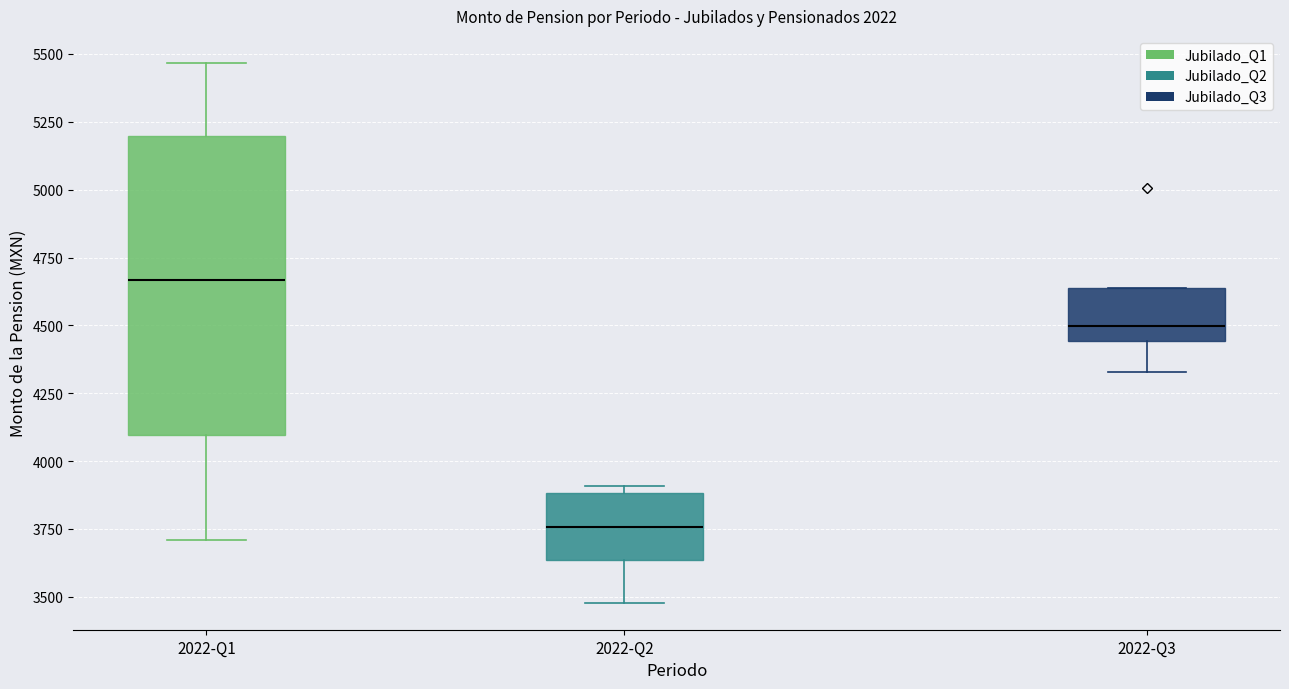

Reading left to right, read every box against the y-axis: the position of its median line, the range the box covers, and the ends of its whiskers. The values are not printed on the chart, so give them approximately, as read against the axis.

2022-Q1: median 4650, box 4100 to 5200, whiskers 3700 to 5450
2022-Q2: median 3750, box 3650 to 3900, whiskers 3500 to 3900 (just above the box's upper edge)
2022-Q3: median 4500, box 4450 to 4650, whiskers 4350 to 4650